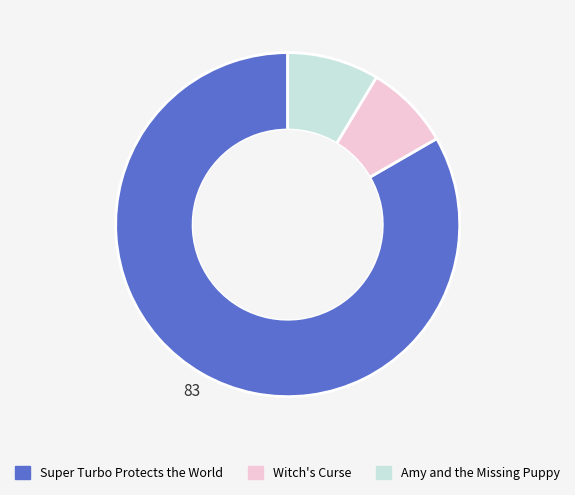

What is the largest slice in the pie chart?

Super Turbo Protects the World